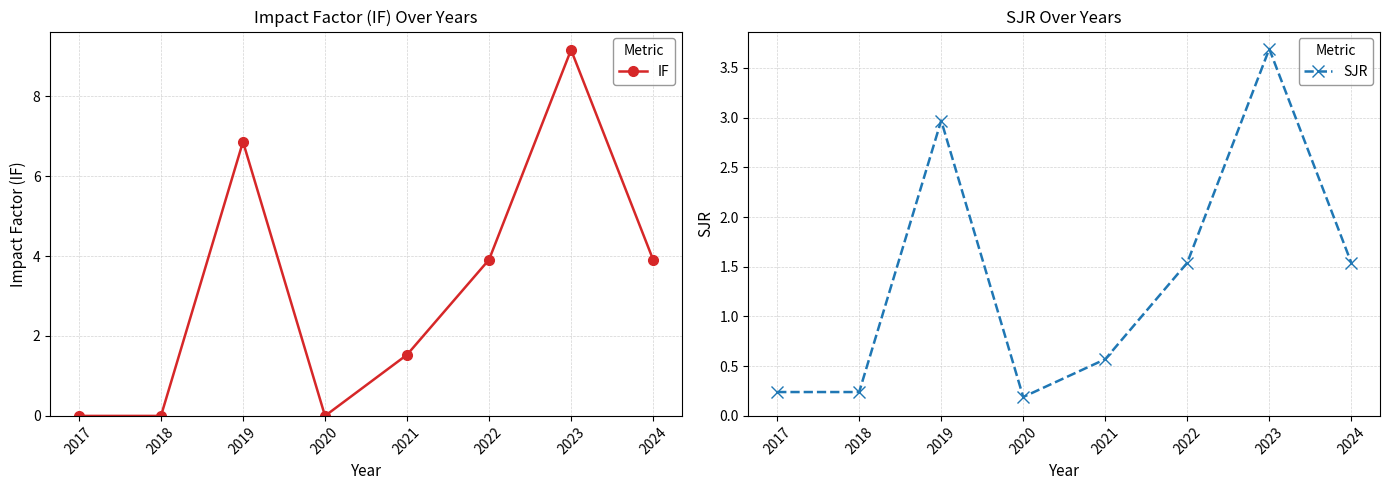

At which category is the sum across all series the highest?

2023